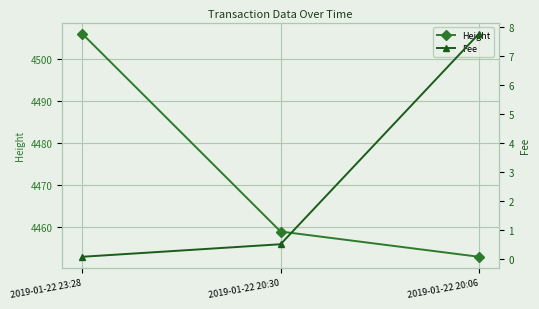

What is the maximum value shown in the chart?

4506.0